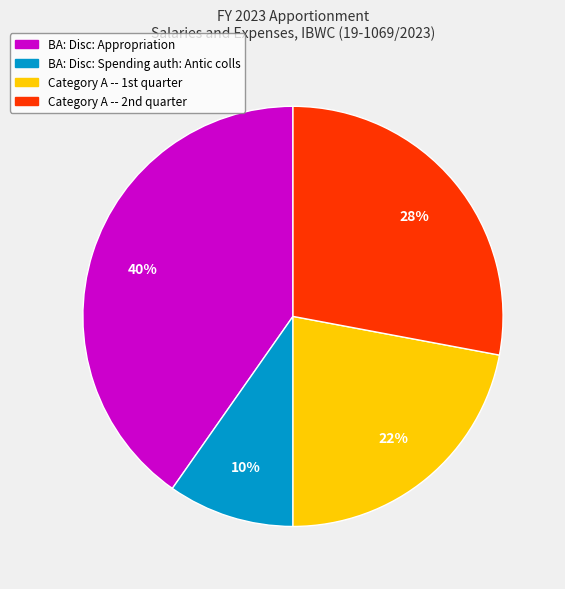

To the nearest percent, what portion does BA: Disc: Spending auth: Antic colls represent?

10%